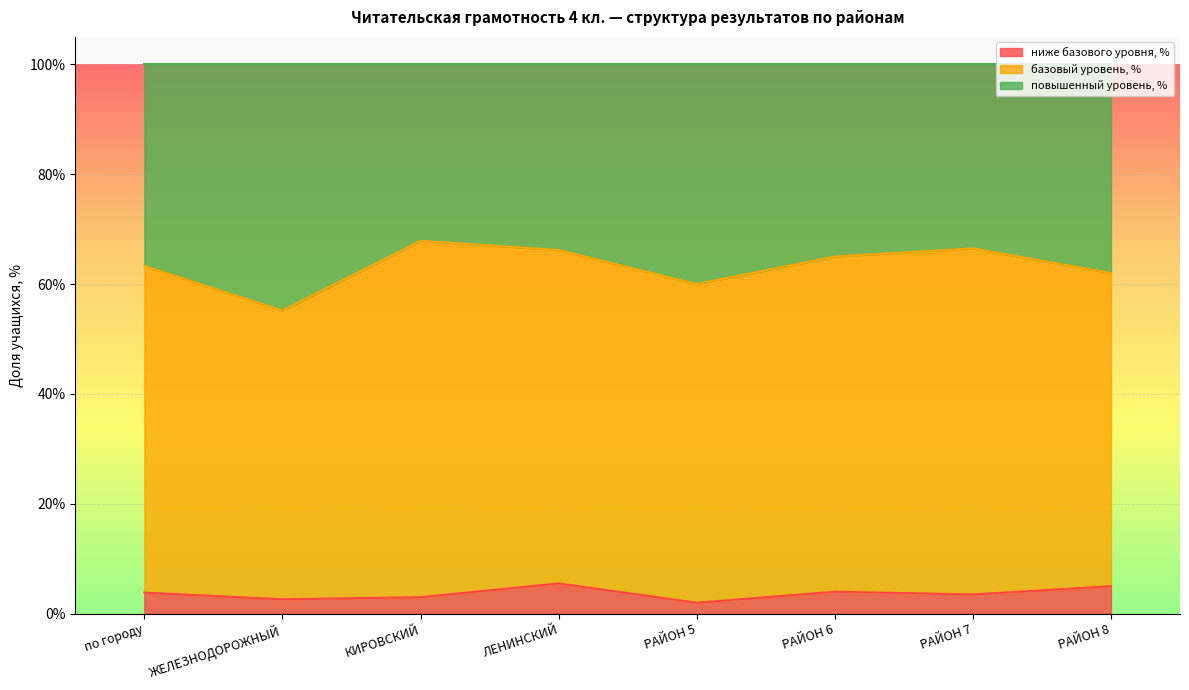

True or false: повышенный уровень, % and ниже базового уровня, % intersect in this chart.

False